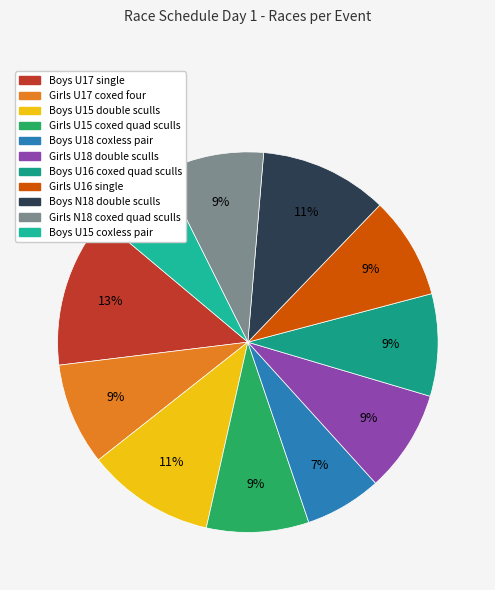

What percentage is the Girls N18 coxed quad sculls slice, to the nearest percent?

9%